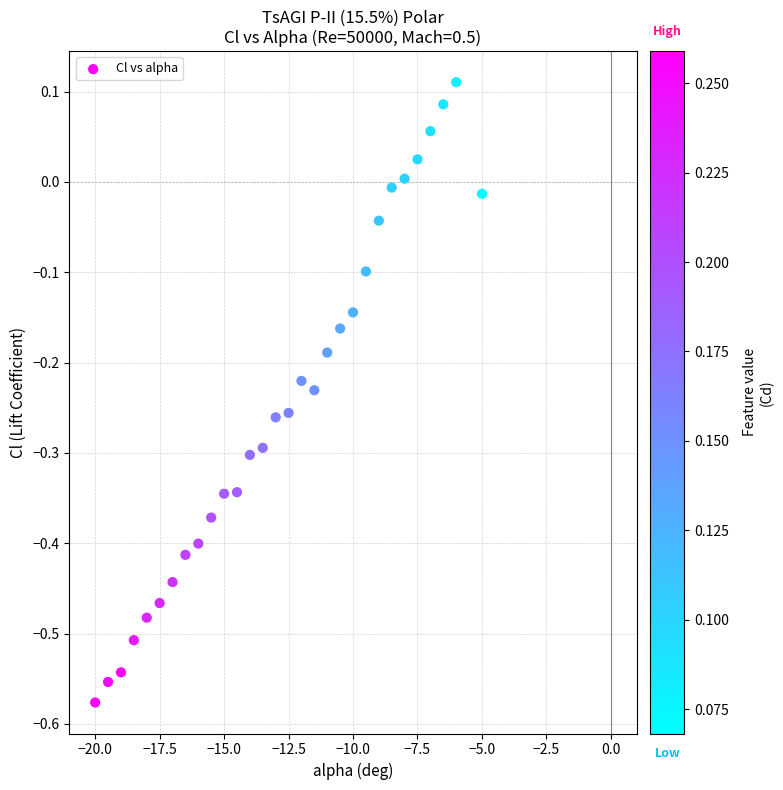

What is the range of Y values (max minus min)?

0.7